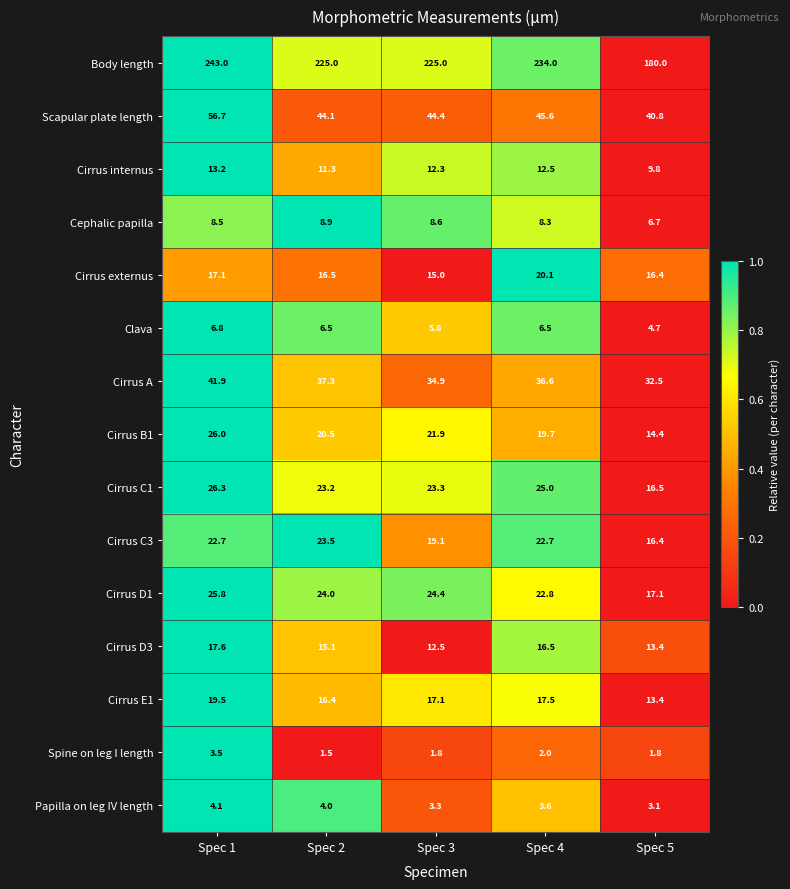

The value of Cirrus D3 at Spec 2 is 25.2. True or false?

False